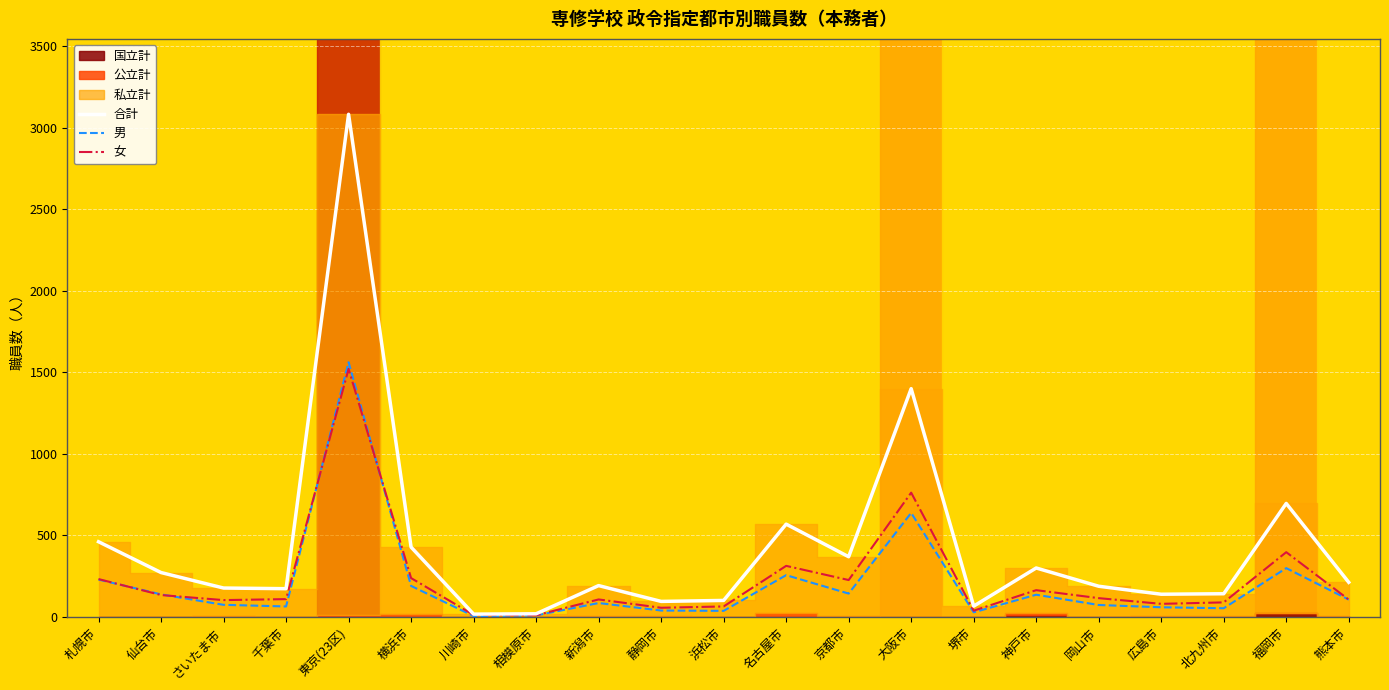

Is it true that 男 equals 44 at 堺市?

False